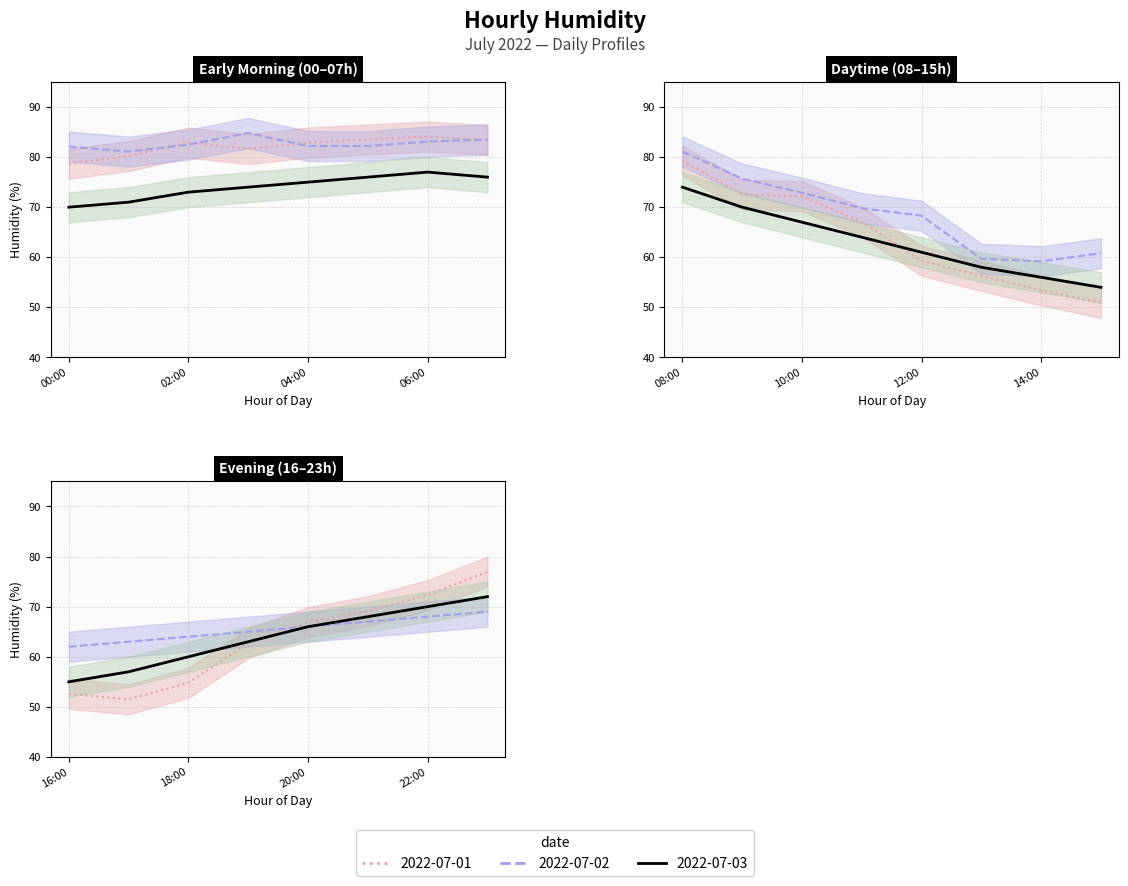

Which category has the lowest value in the 2022-07-02 series?

14:00